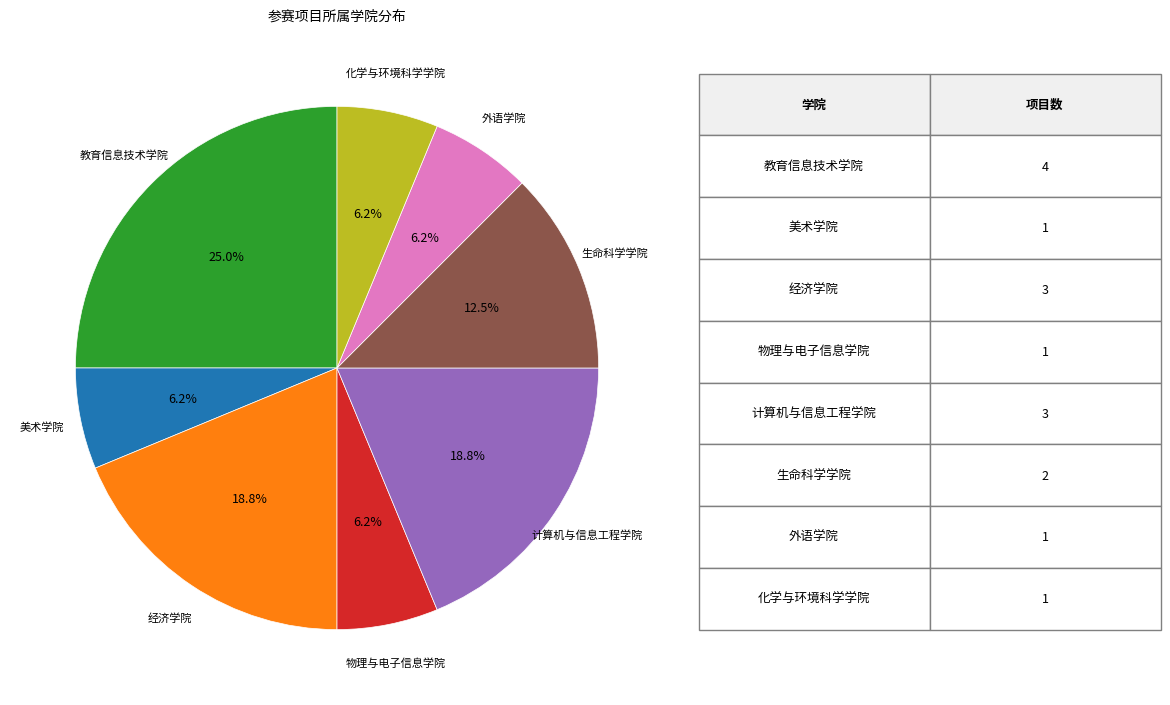

The 化学与环境科学学院 slice represents 12% of the pie. True or false?

False